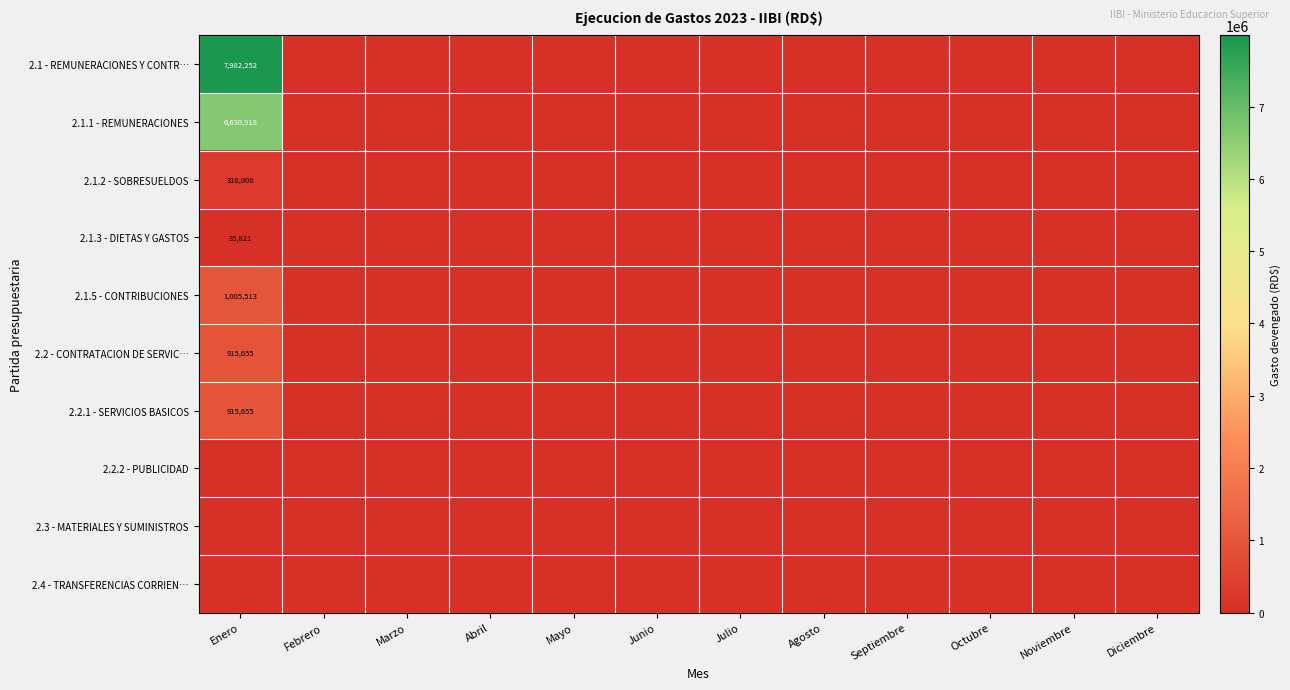

What is the greatest value displayed?

7982251.8